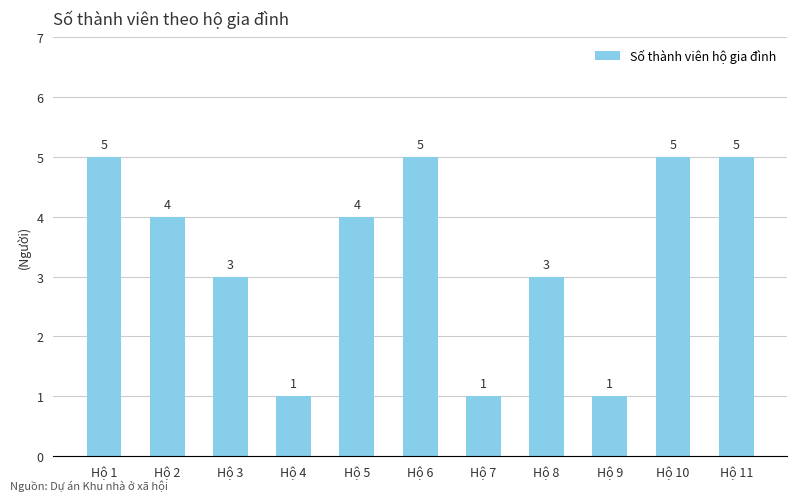

What is the change in value from Hộ 3 to Hộ 5?

+1